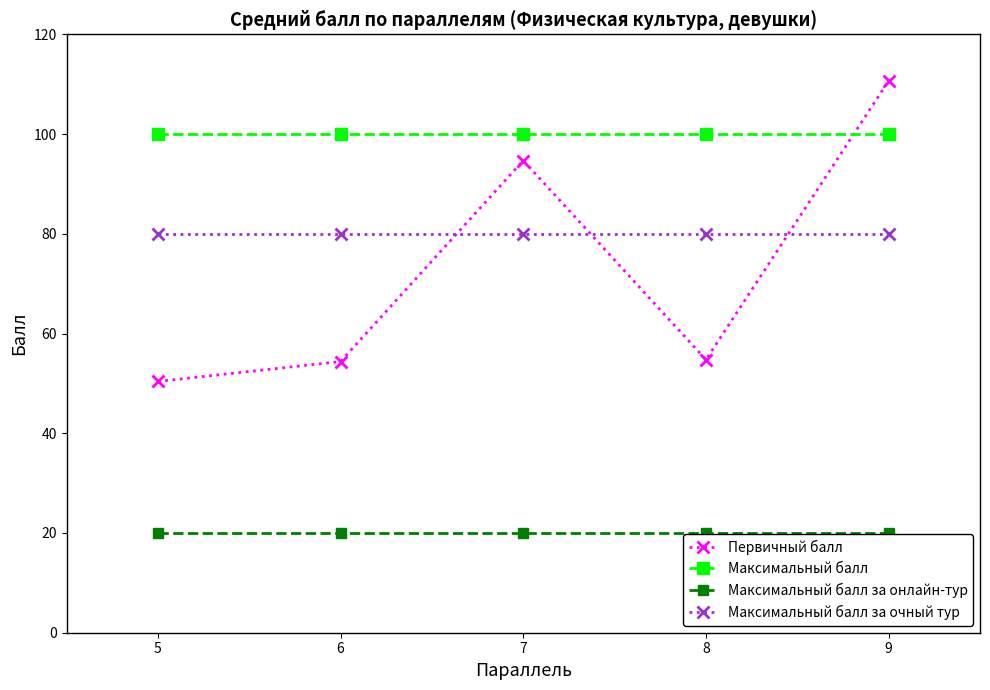

What is the average value of the Максимальный балл за онлайн-тур series?

20.0